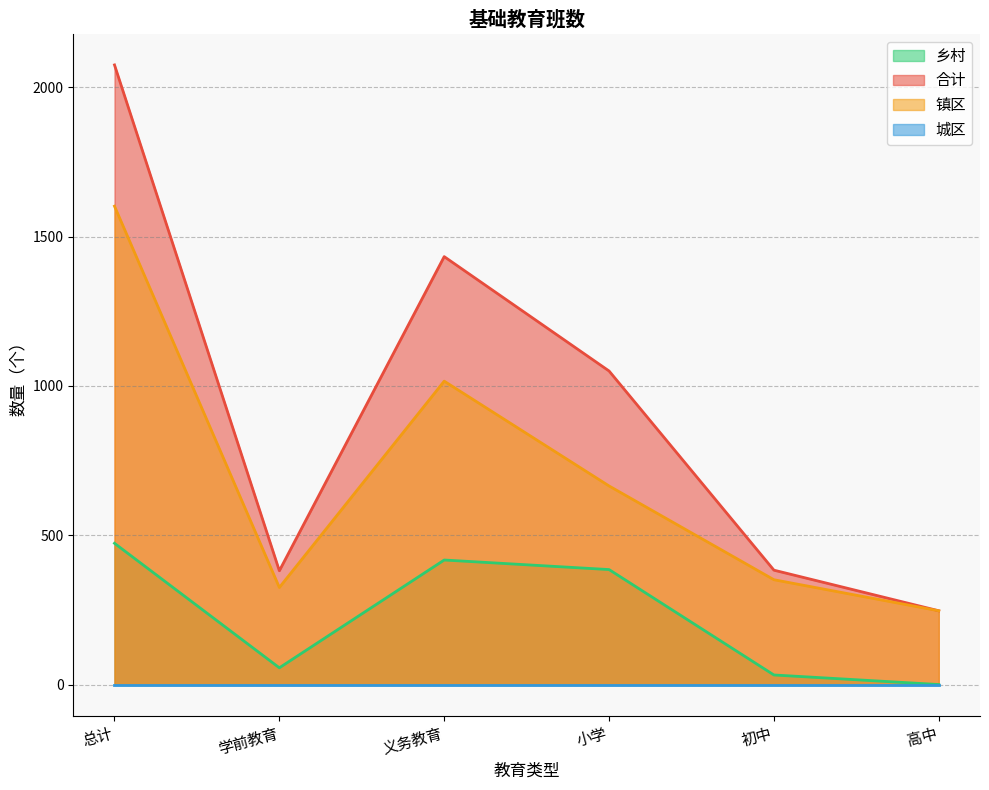

True or false: 镇区 and 乡村 cross at least once.

False